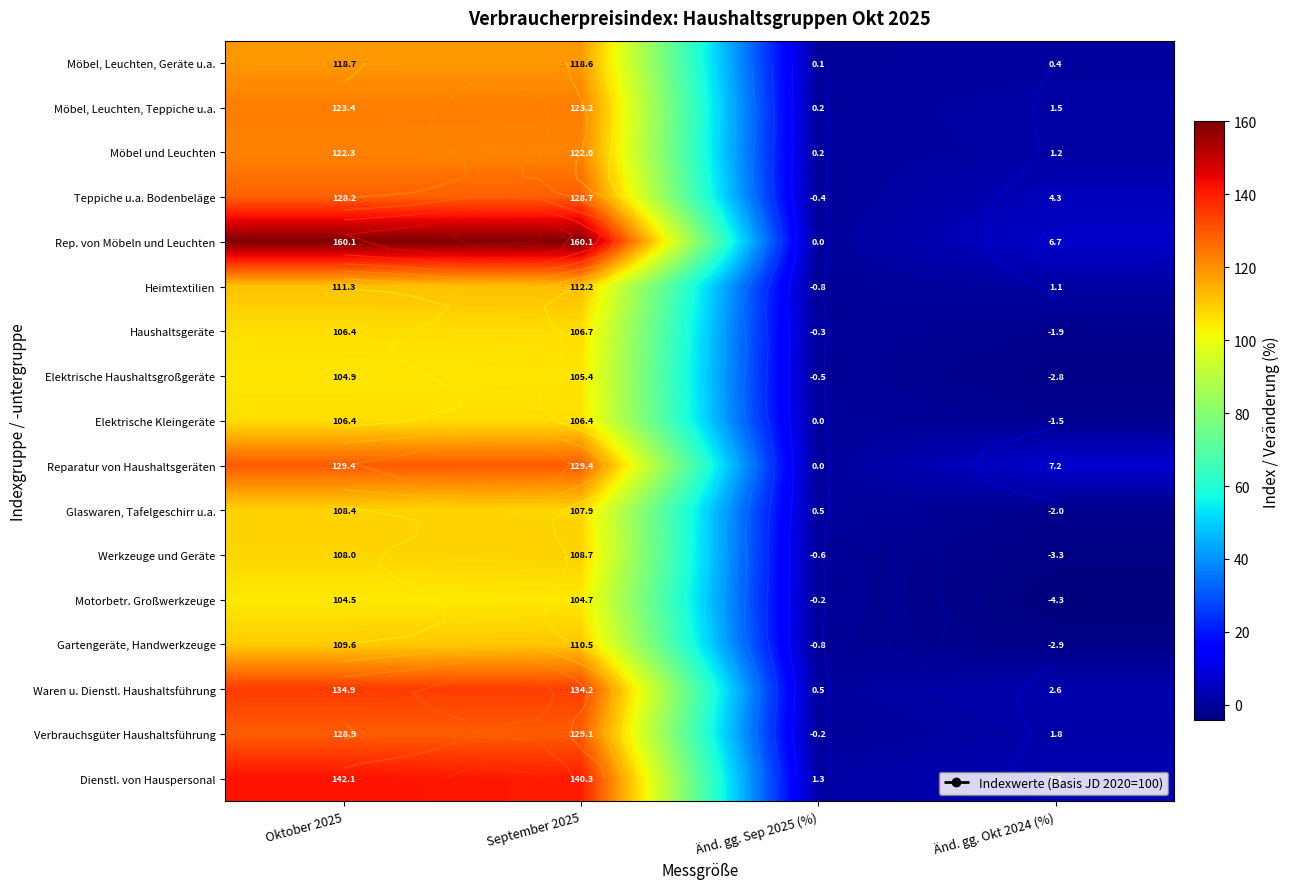

Is it true that Möbel und Leuchten equals 0.2 at Änd. gg. Sep 2025 (%)?

True